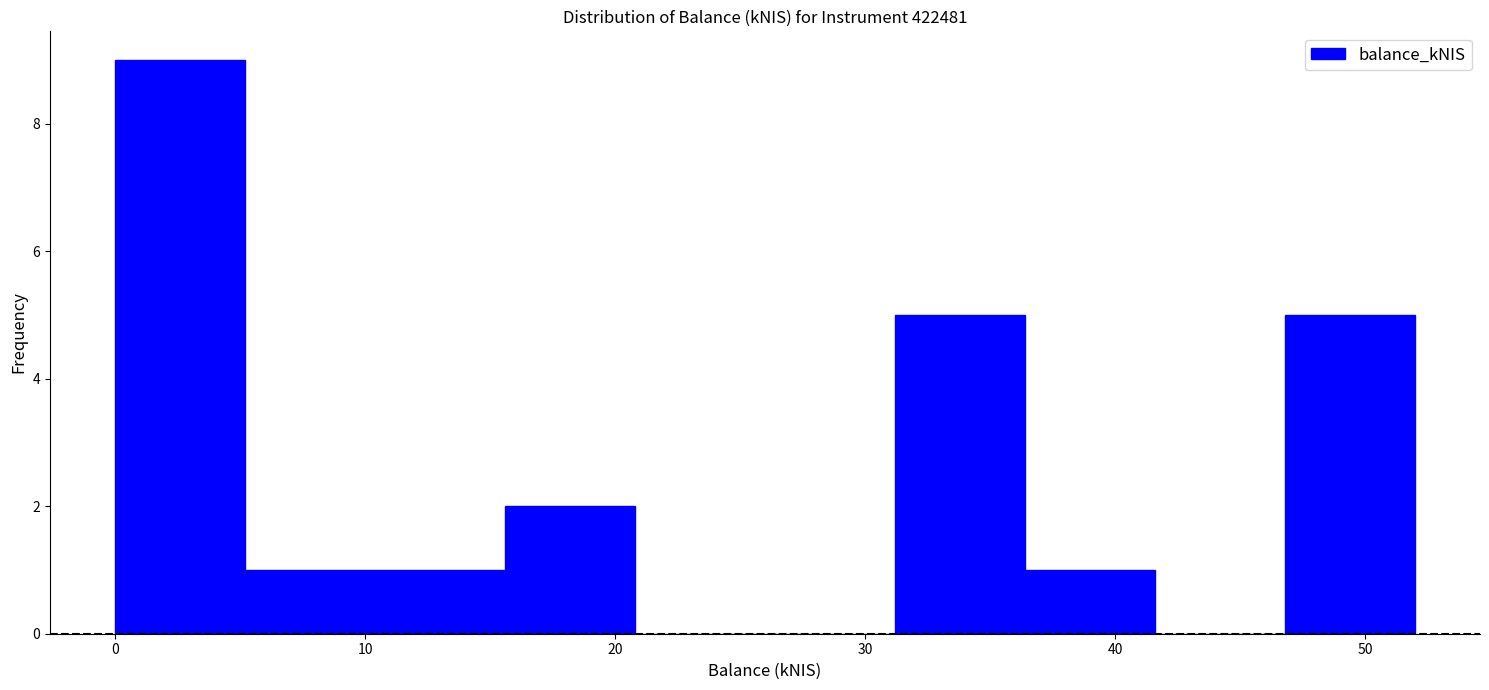

Reading left to right, list every bar in this chart as the range it spans on the x-axis followed by its height. Neither the bar edges nor the heights are printed on the chart, so give them approximately, as read against the axes.

0 to 5: 9
5 to 10: 1
10 to 16: 1
16 to 21: 2
21 to 26: 0
26 to 31: 0
31 to 36: 5
36 to 42: 1
42 to 47: 0
47 to 52: 5